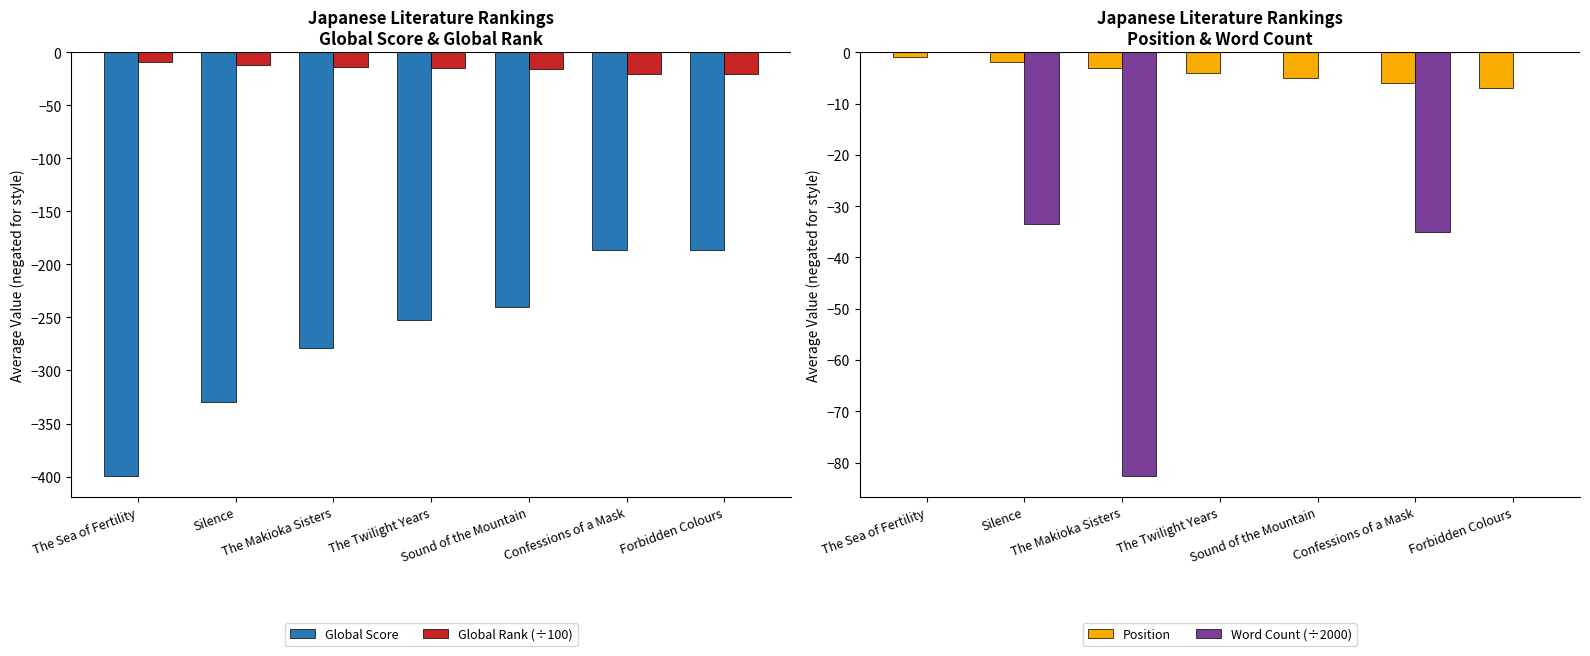

What are all the series names shown in the legend?

Global Score, Global Rank (÷100), Position, Word Count (÷2000)